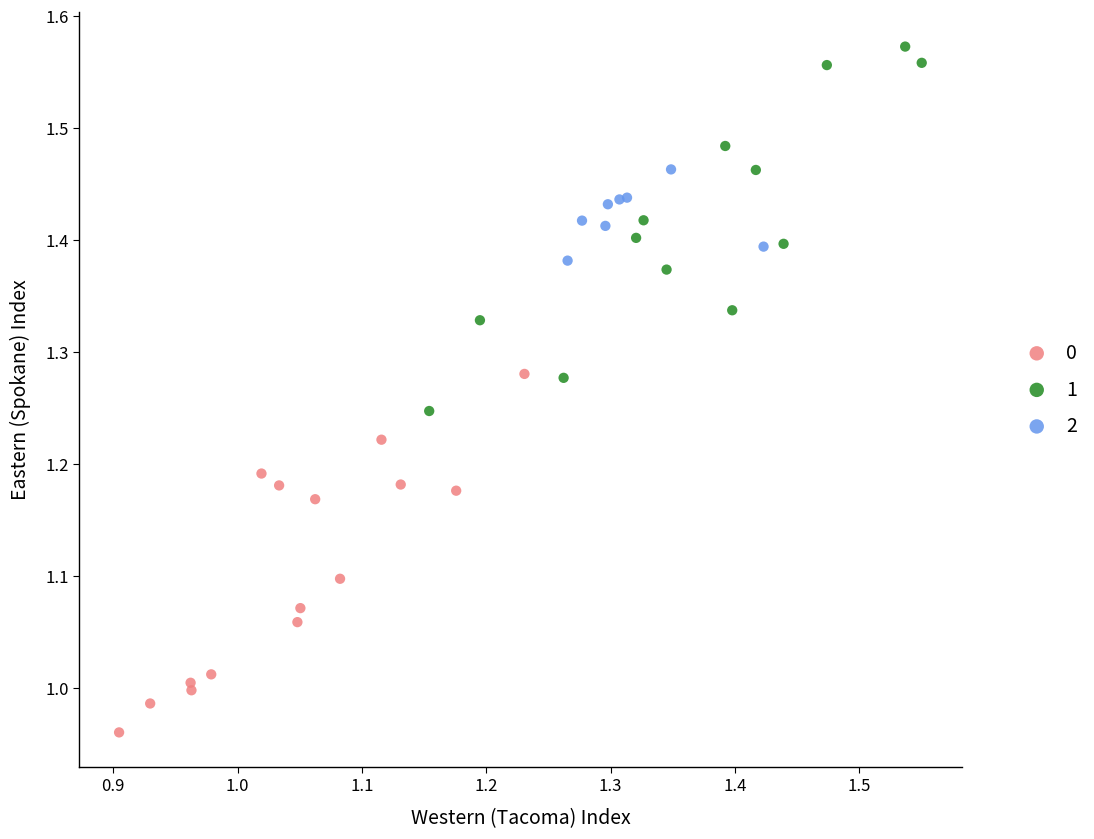

What are all the series names shown in the legend?

0, 1, 2